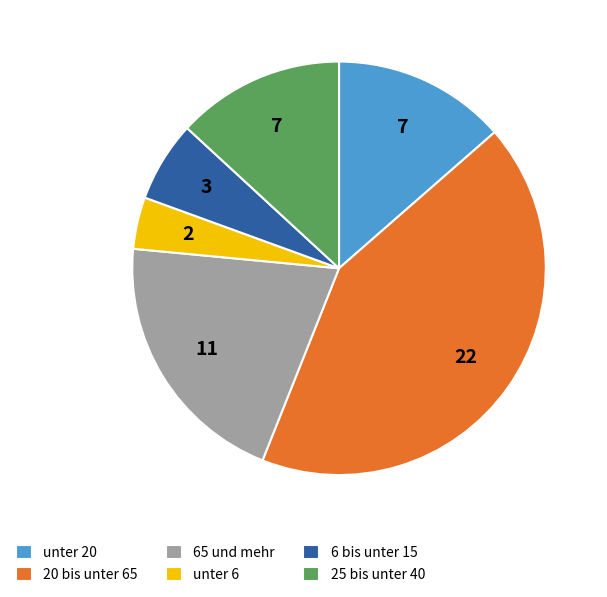

True or false: unter 20 accounts for 24% of the total.

False